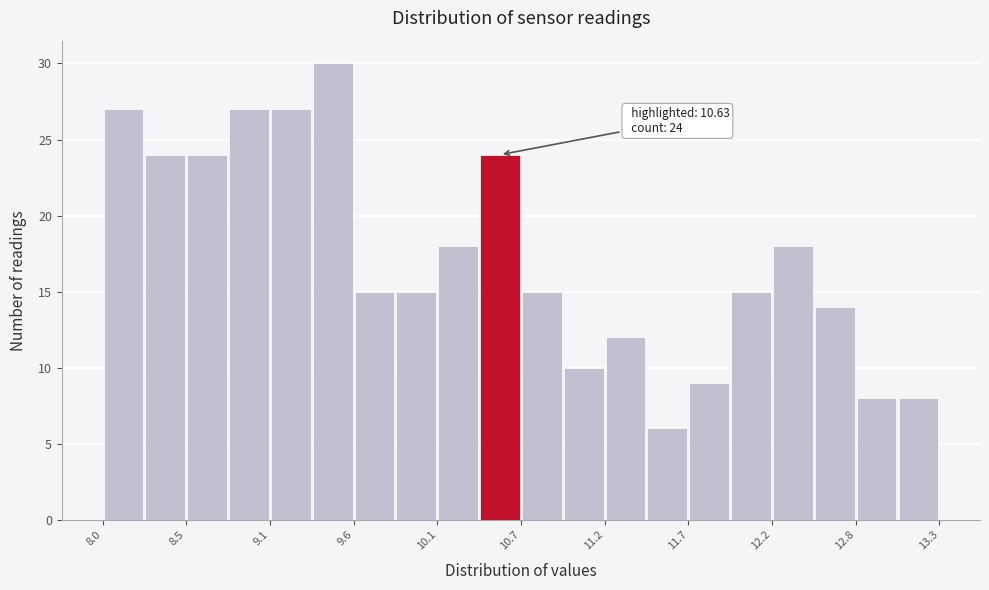

Around what value on the x-axis is the tallest bar? Give the approximate position of its centre, as read against the axis.

9.5